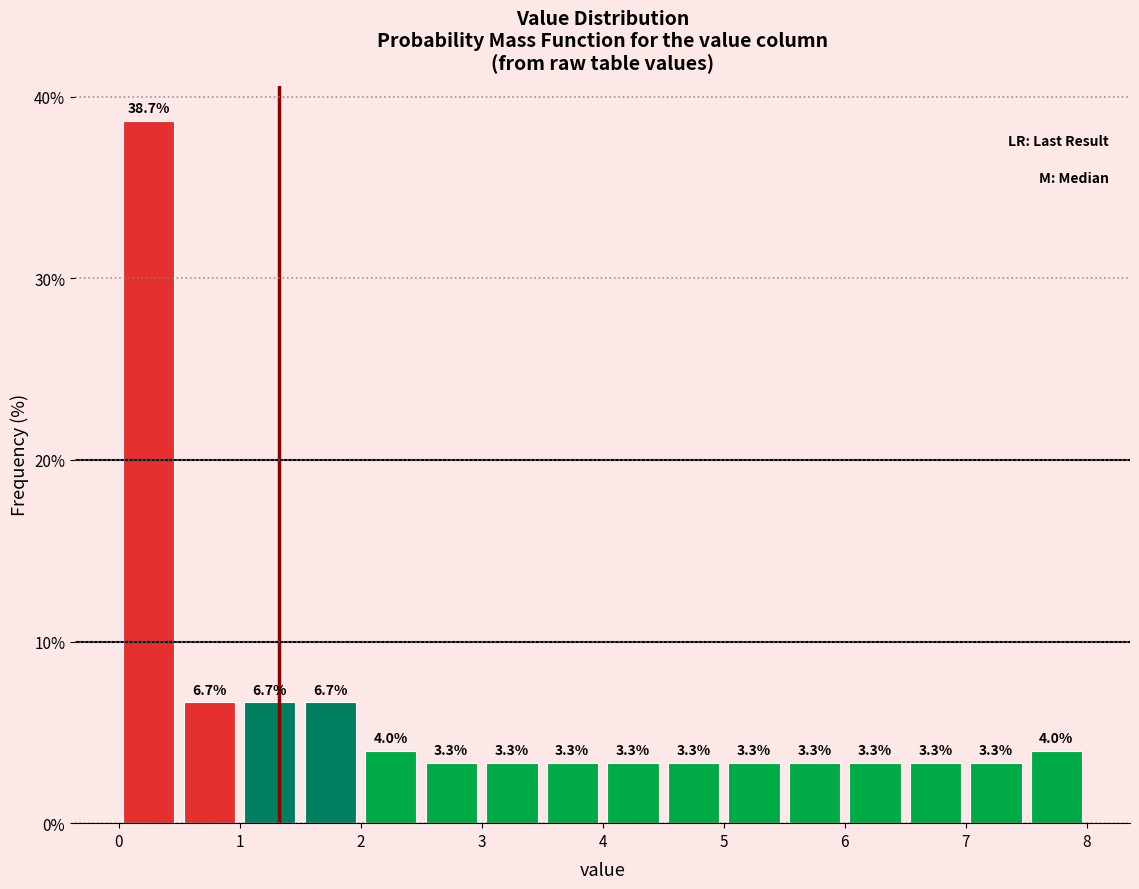

How tall is the bar that spans 4.0 to 4.5 on the x-axis?

3.3